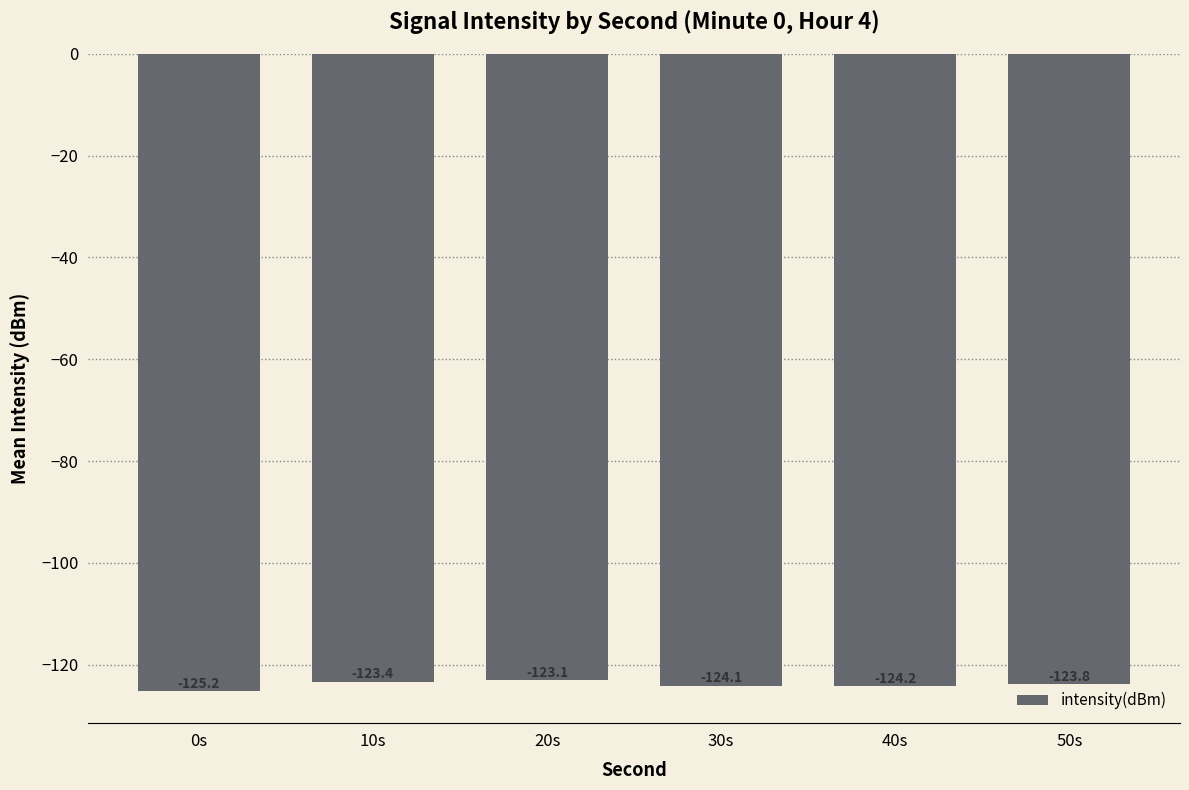

Which label corresponds to the smallest value in the chart?

0s